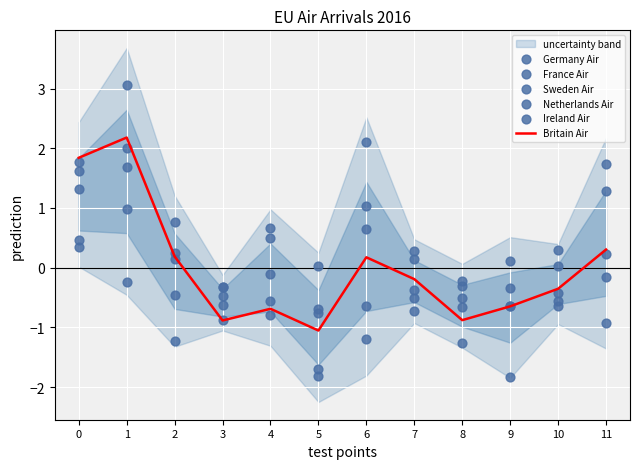

At which category is the sum across all series the highest?

1